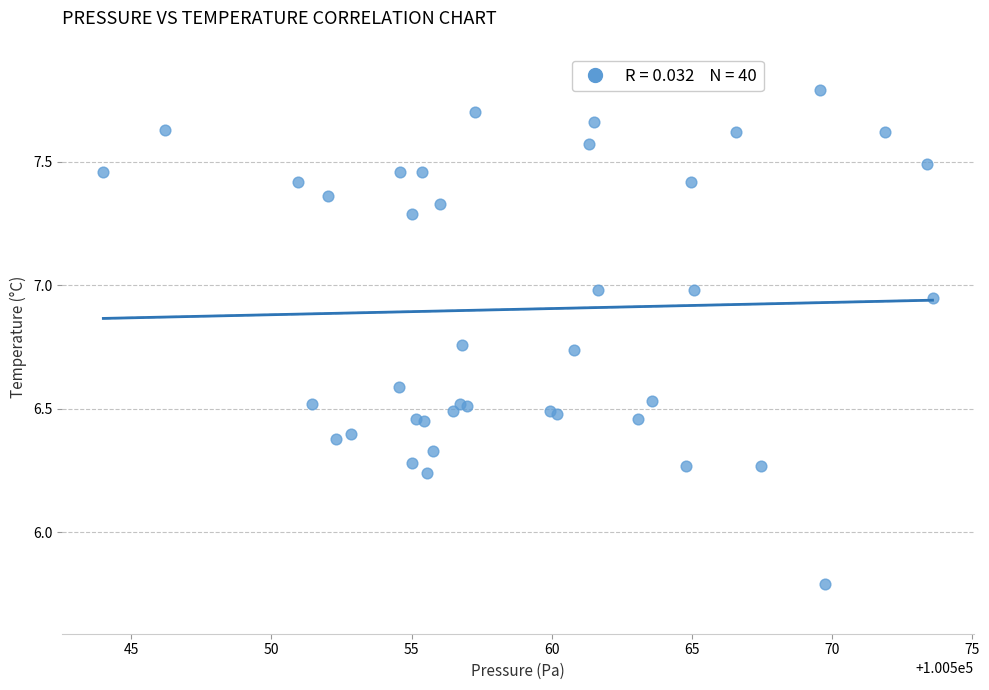

What Y value in the scatter plot is closest to 6?

5.8